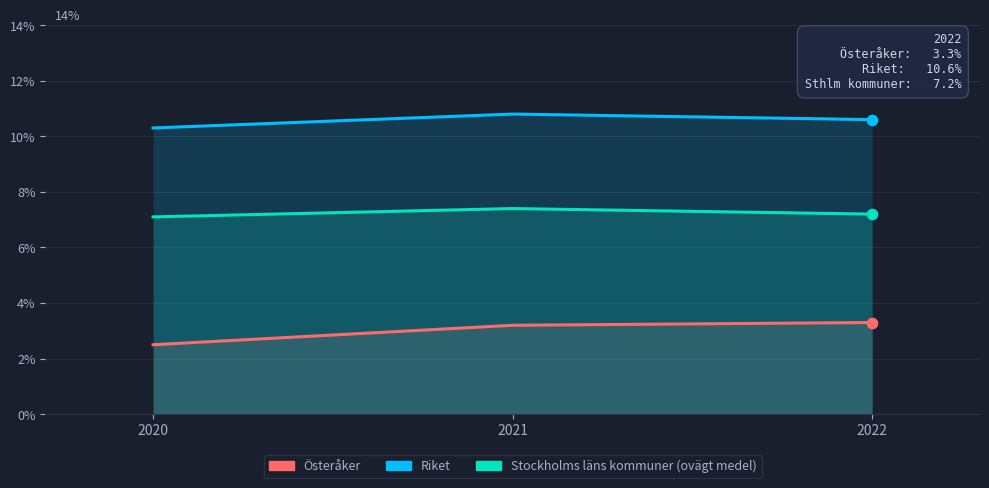

At how many categories does at least one series exceed 8?

3